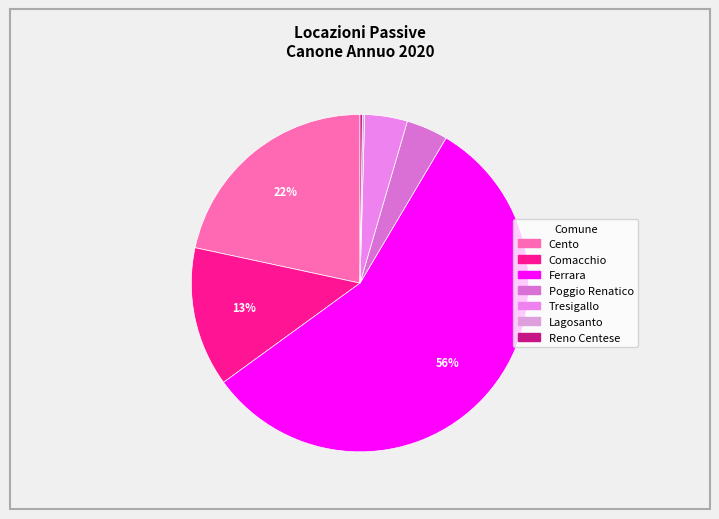

To the nearest percent, what is the difference between the Reno Centese and Tresigallo slice percentages?

4%